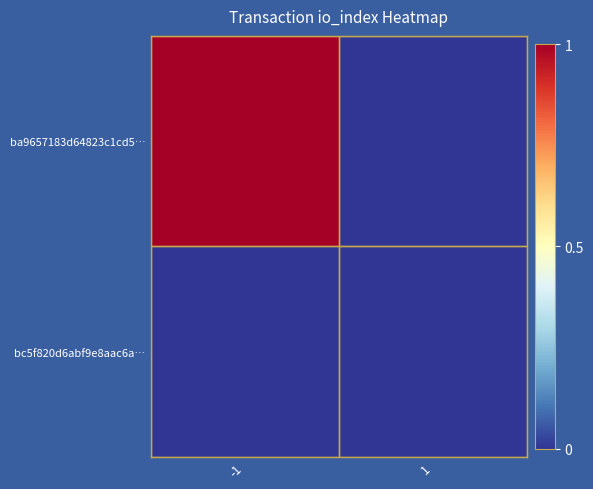

Which label corresponds to the smallest value in the chart?

1